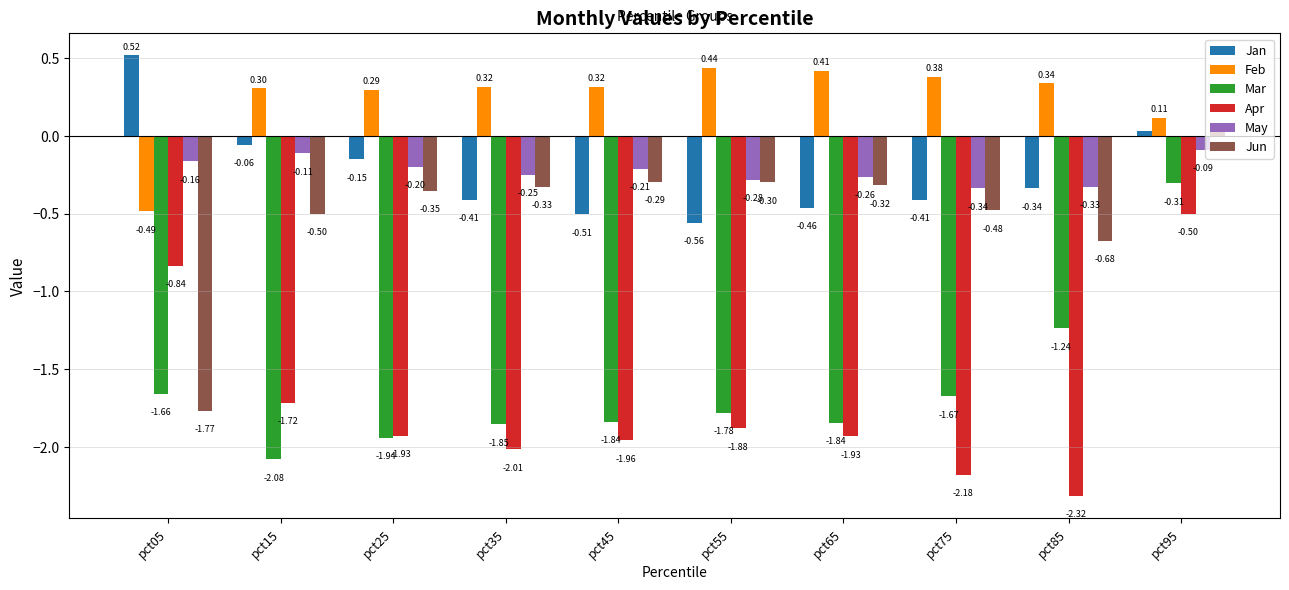

What is the difference between the highest and lowest values at pct45?

2.3